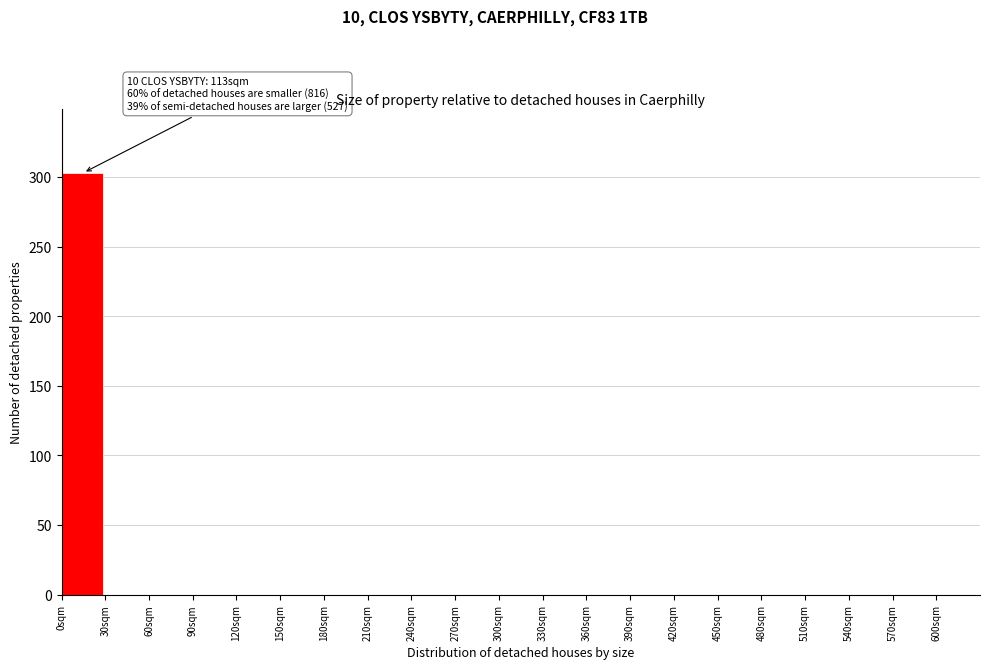

Over which range of the x-axis is the bar tallest?

0 to 30